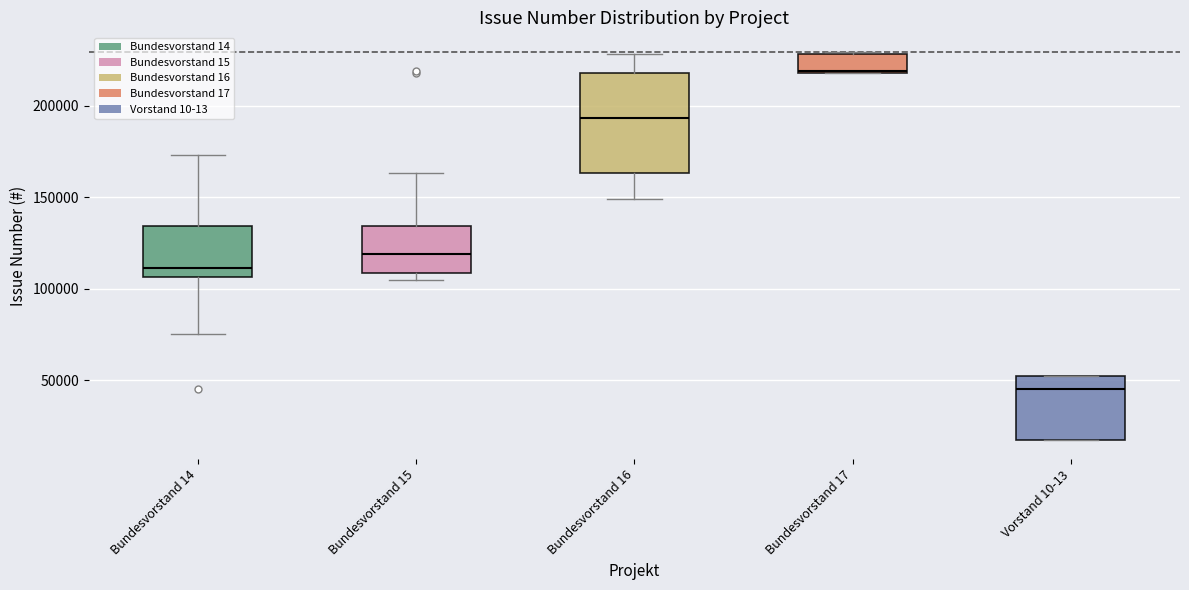

Comparing the boxes themselves (not the whiskers), which one is the tallest?

Bundesvorstand 16